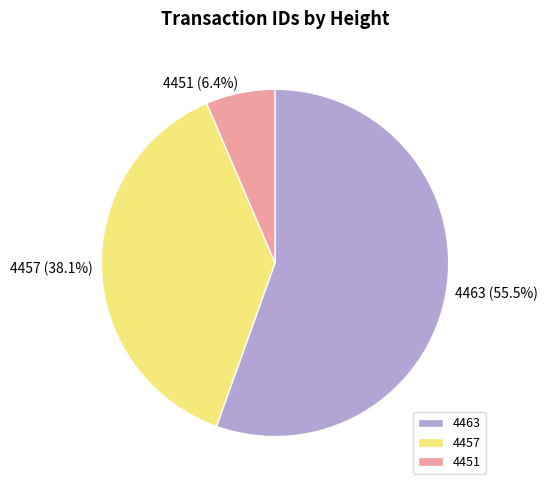

How many segments does this pie chart have?

3